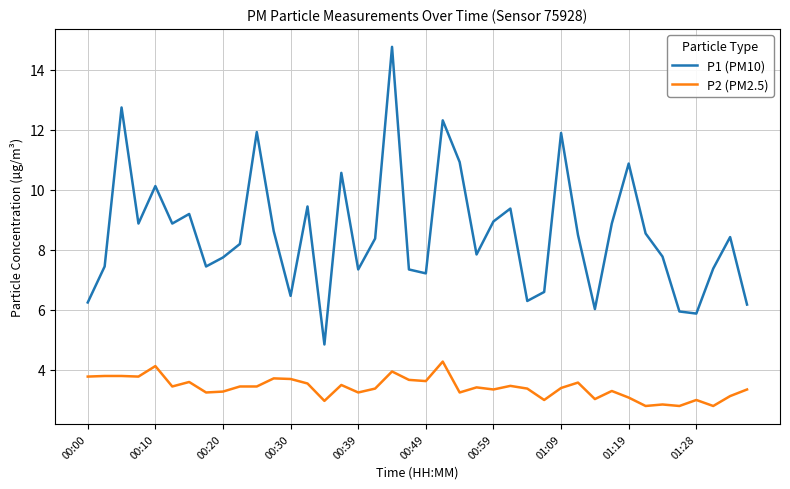

How many lines are shown in the chart?

2